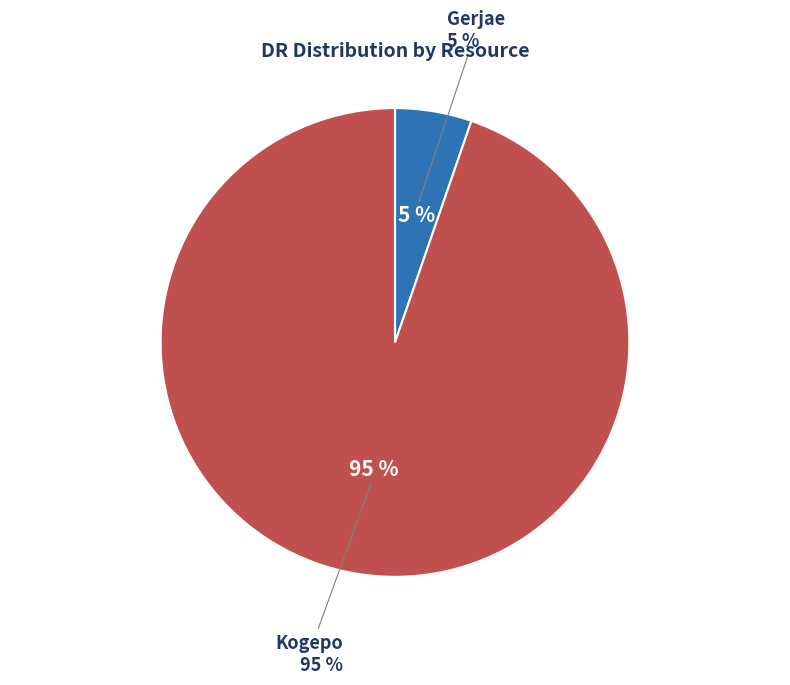

To the nearest percent, what portion does Gerjae represent?

5%